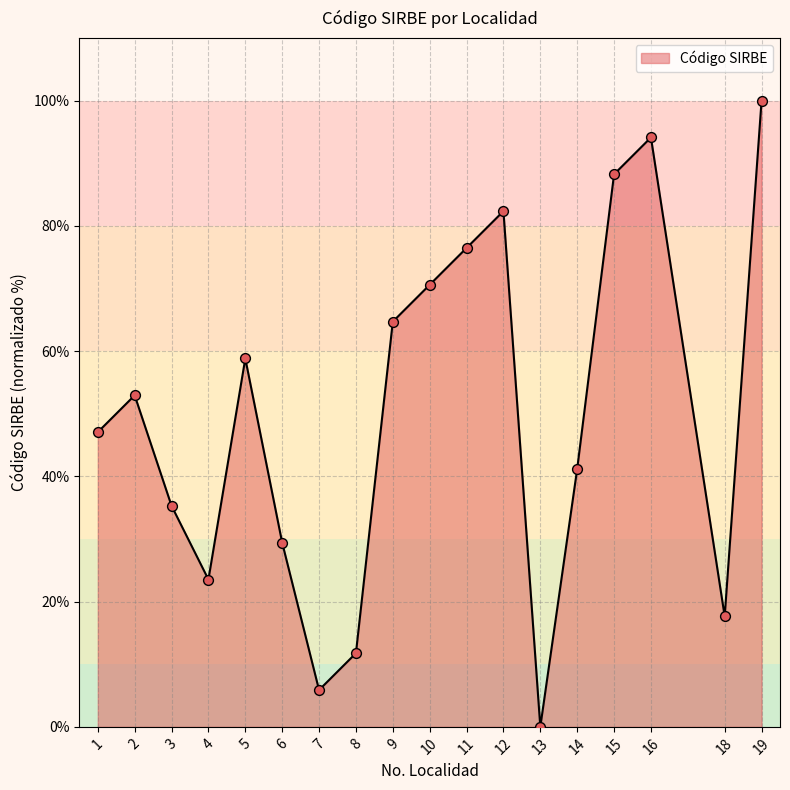

What is the ratio of the value at 12 to the value at 10?

1.2